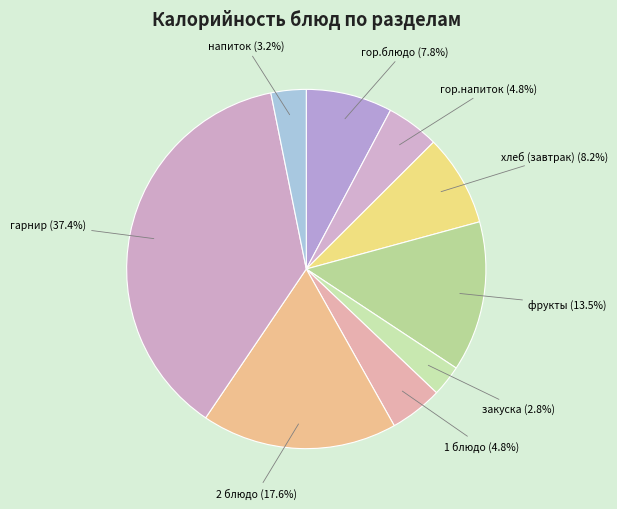

Which slice is the largest?

гарнир